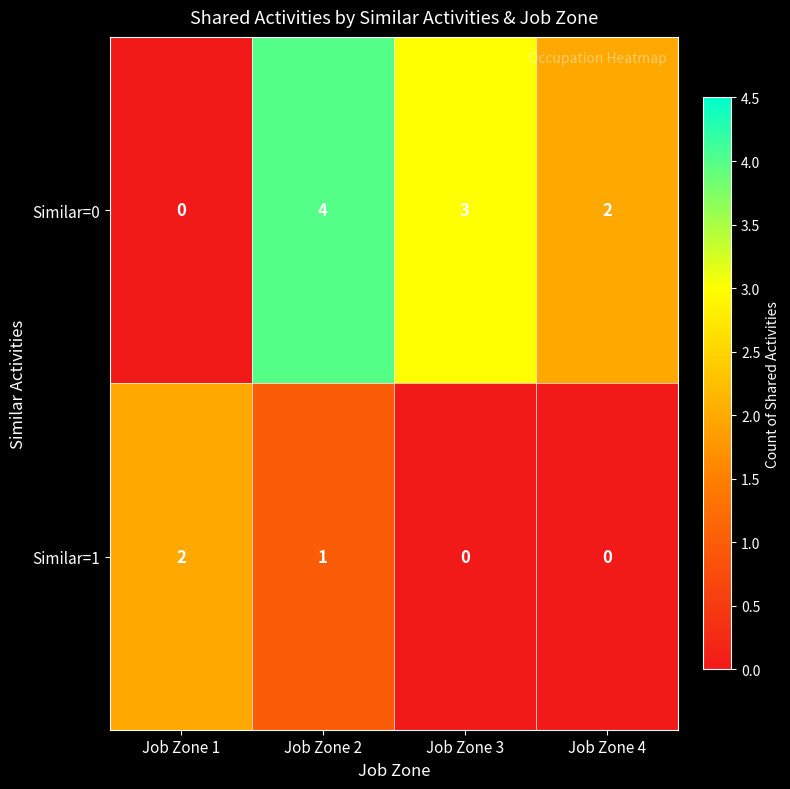

Is it true that Similar=0 equals 2 at Job Zone 4?

True